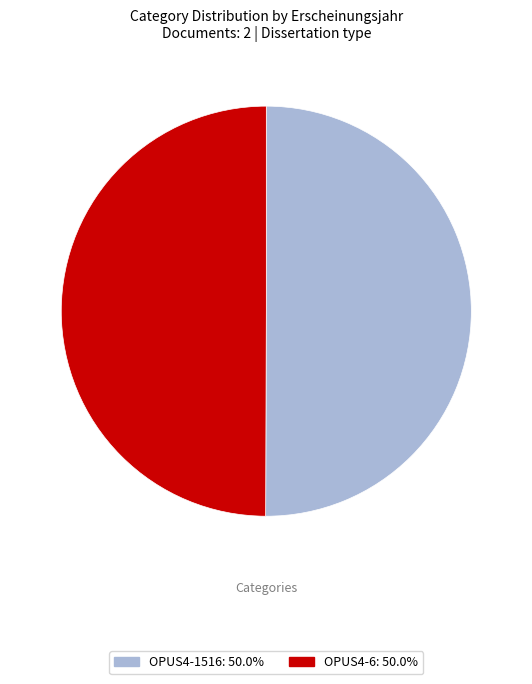

Do OPUS4-6: 50.0% and OPUS4-1516: 50.0% together represent more than half of the pie?

Yes